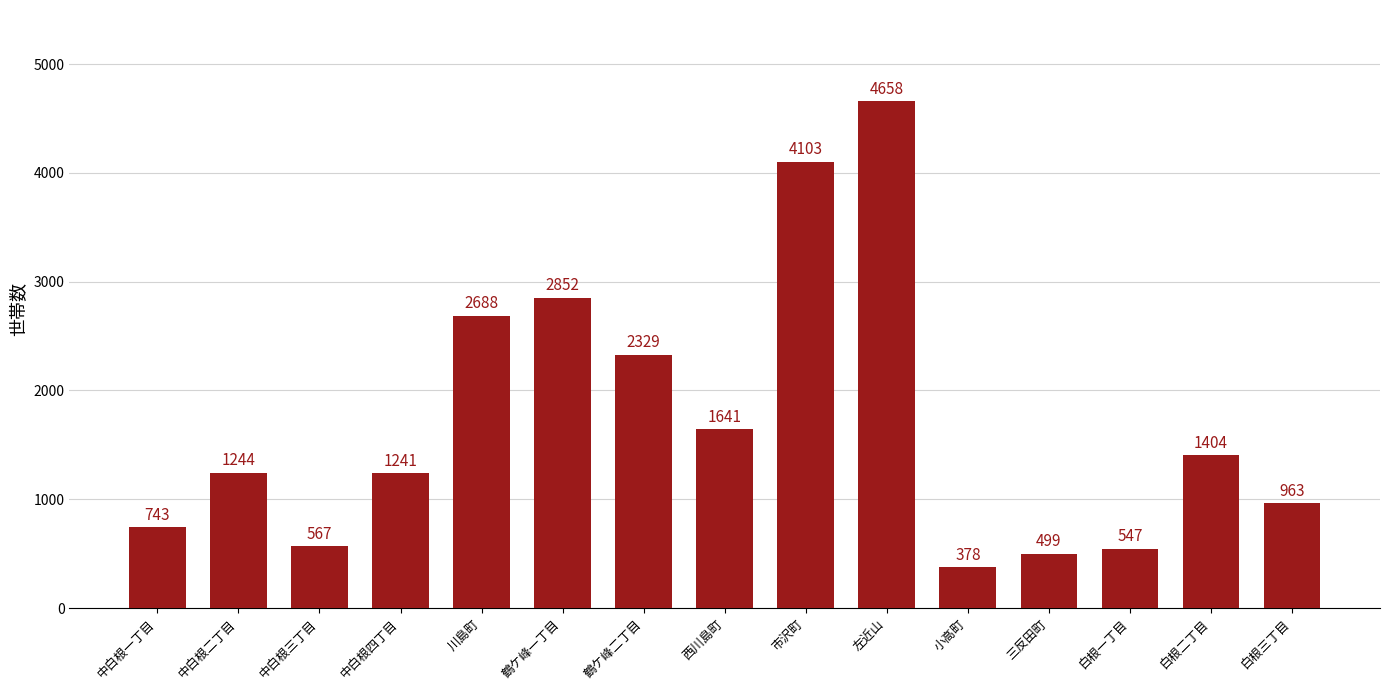

How many data points are less than 1244?

7